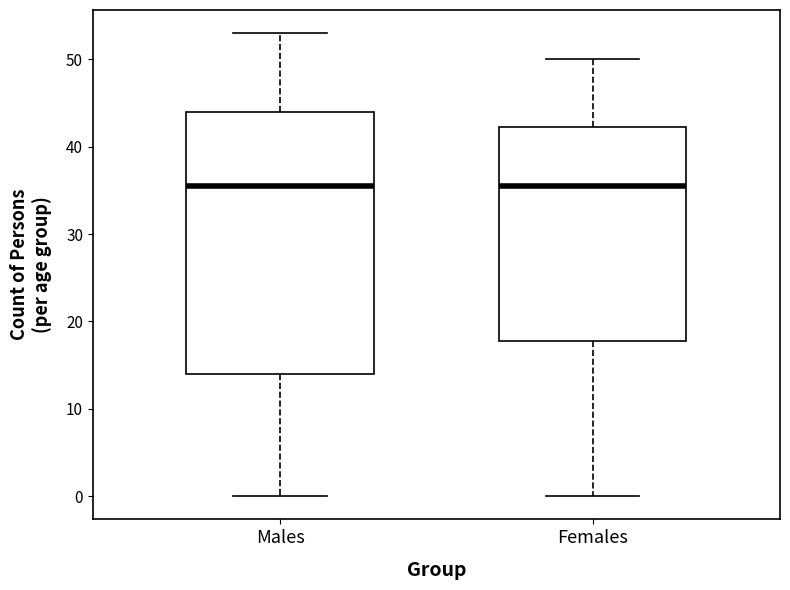

Where is the upper edge of the box for Females on the y-axis? The values are not printed on the chart, so give them approximately, as read against the axis.

42